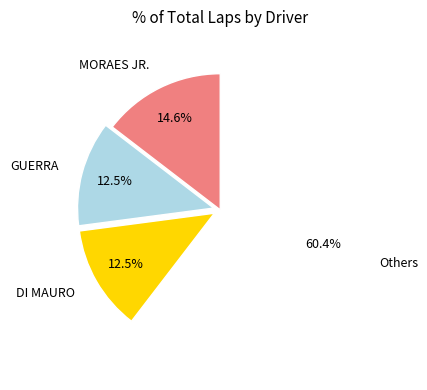

What is the largest slice in the pie chart?

Others